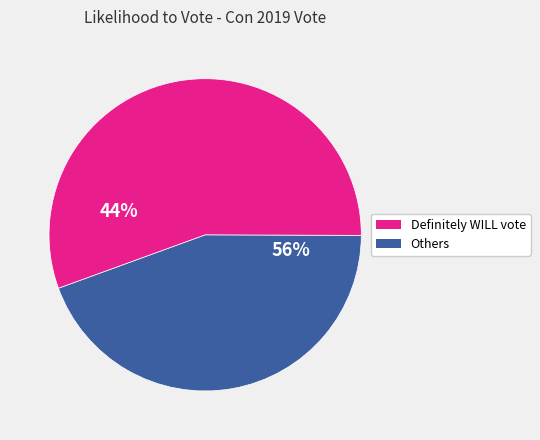

Does 6 represent more than half of the total?

No